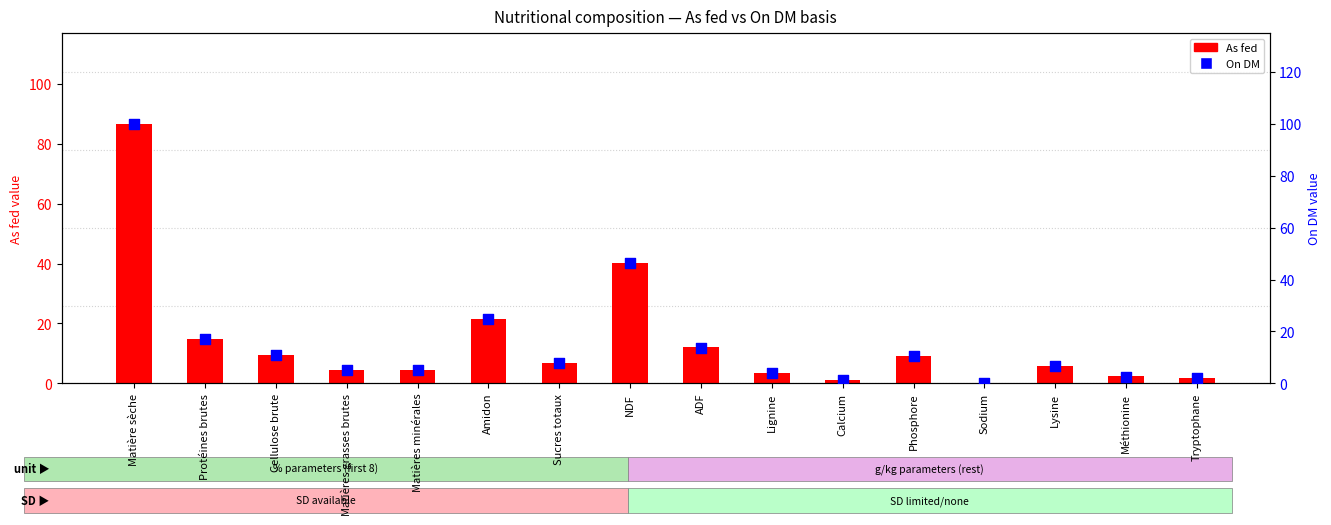

At how many categories does at least one series exceed 97?

1